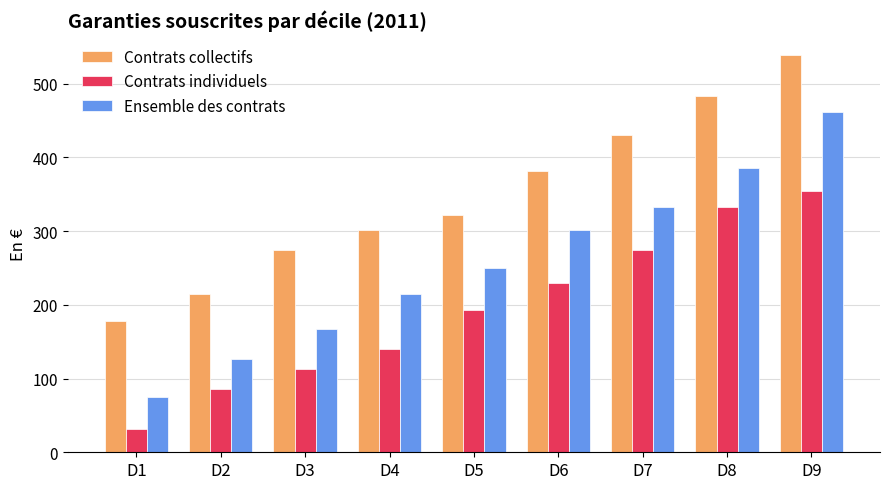

Reading left to right, what are all the values shown in this chart?

Contrats collectifs: 178.4	215.0	274.1	301.0	322.5	381.6	430.0	483.8	539.0
Contrats individuels: 32.2	86.0	113.2	139.8	193.5	230.0	274.1	332.2	354.8
Ensemble des contrats: 75.2	126.0	166.6	215.0	250.0	301.0	332.2	386.0	462.2